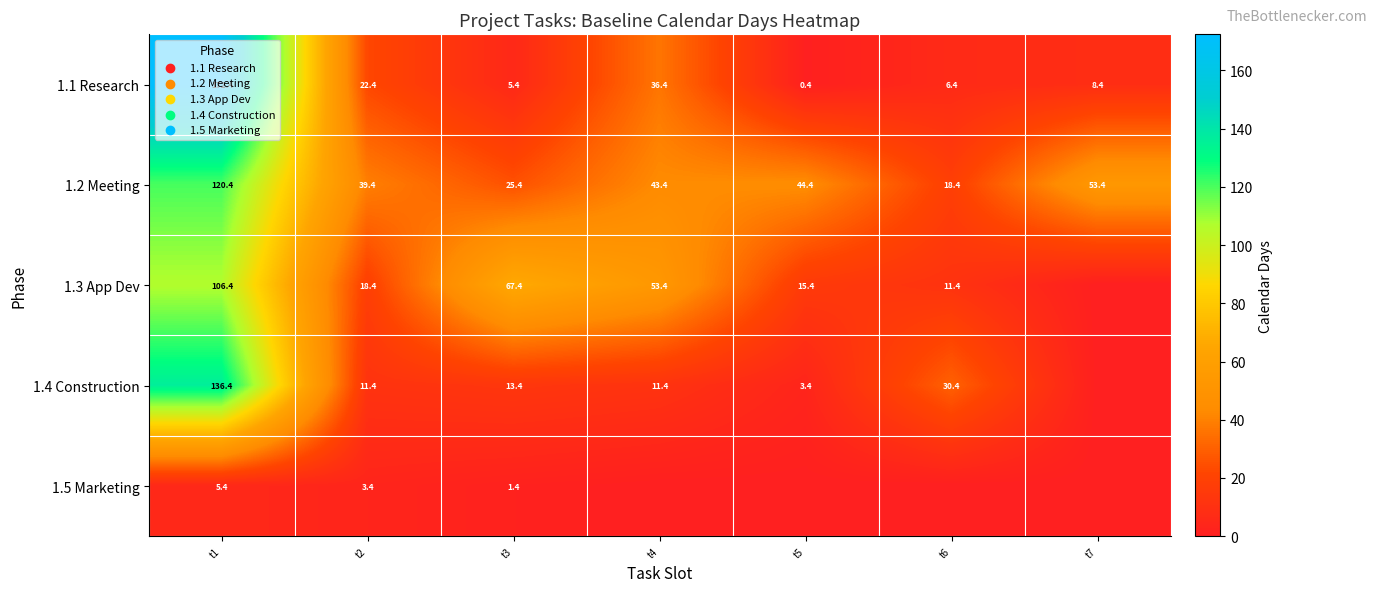

Rank the categories by row_0 value from highest to lowest.

t1, t4, t2, t7, t6, t3, t5